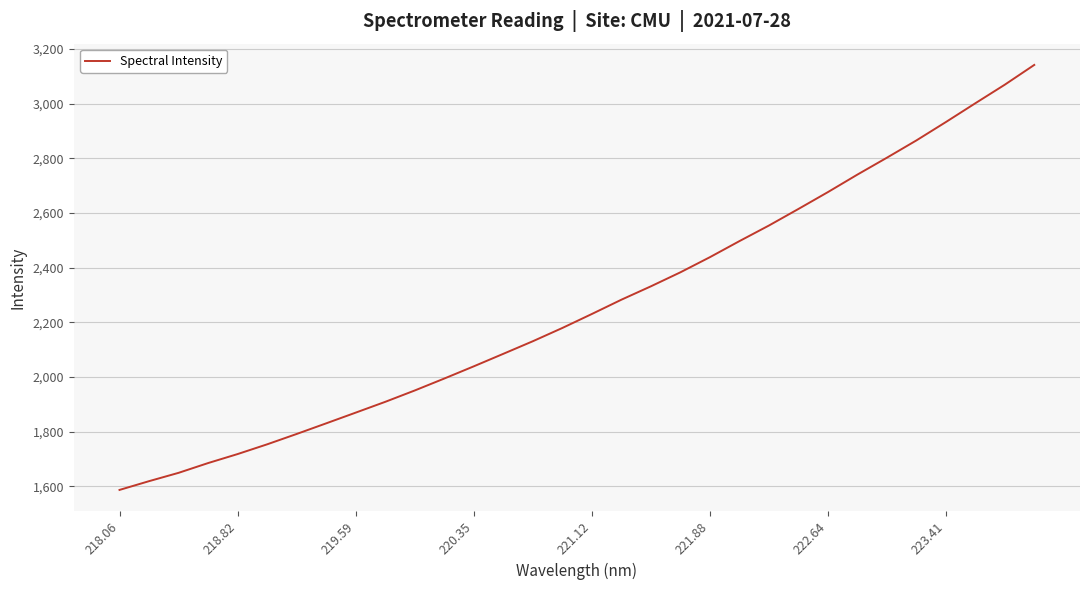

True or false: the data has more than 1 interior local peaks.

False